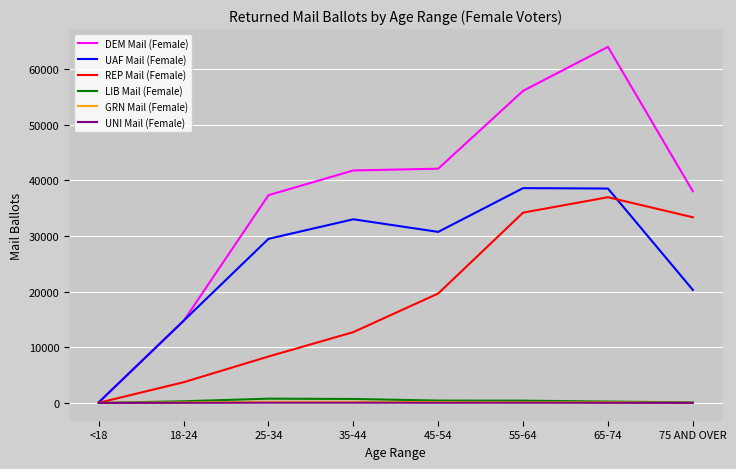

What is the maximum value for UAF Mail (Female)?

38582